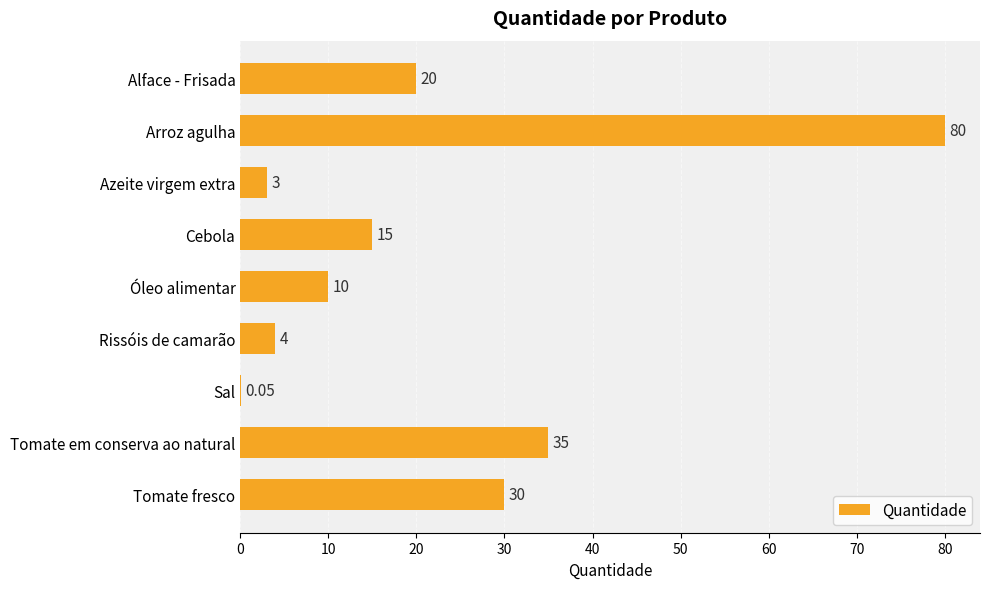

Which category has the highest value across all series?

Arroz agulha